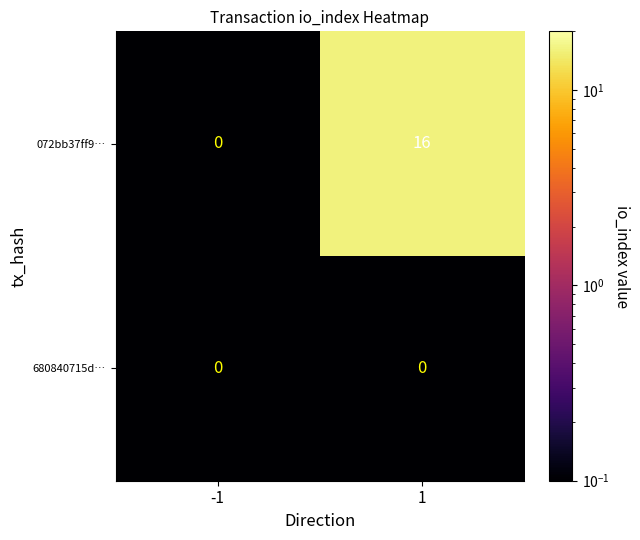

Which series has the largest total across all categories?

072bb37ff9…